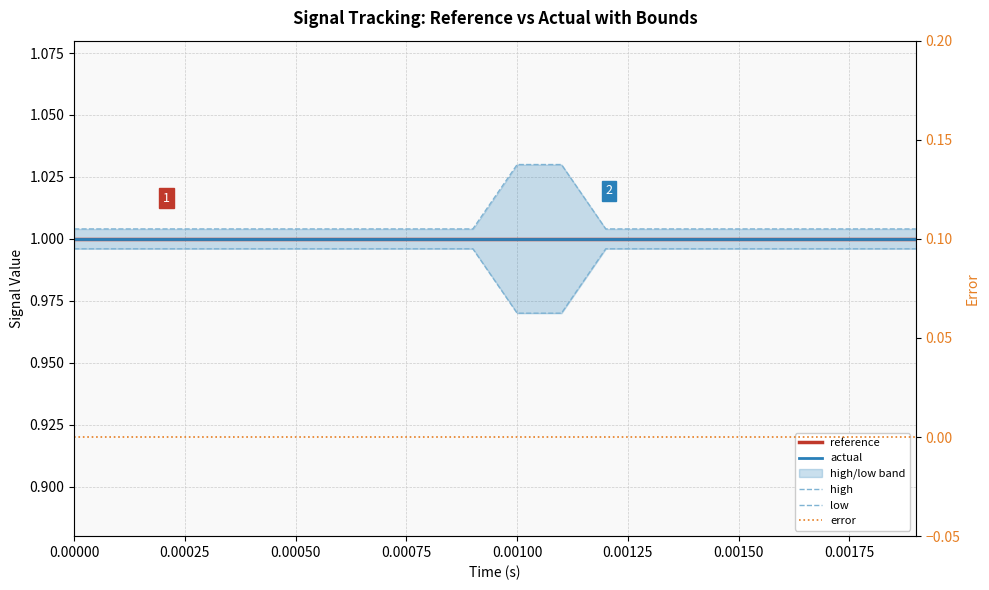

True or false: high has more than 0 points higher than both neighbors.

False